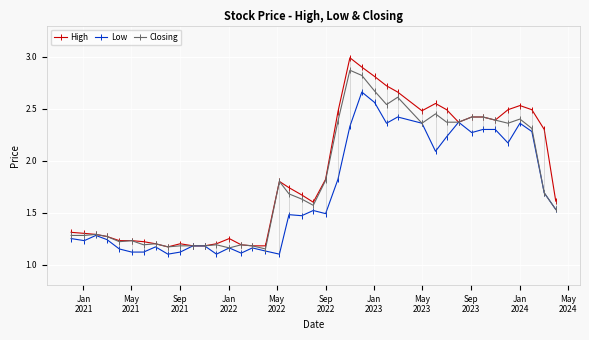

Does the chart display data point markers on the line(s)?

Yes